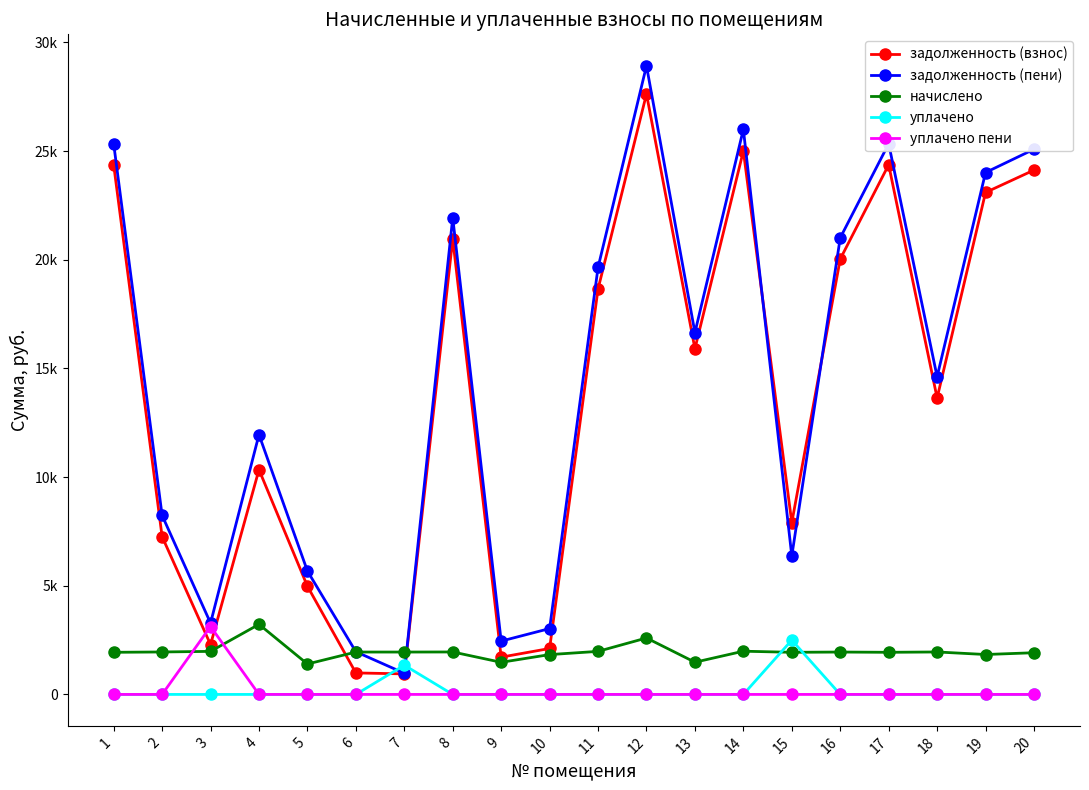

Does the chart have visible grid lines?

No